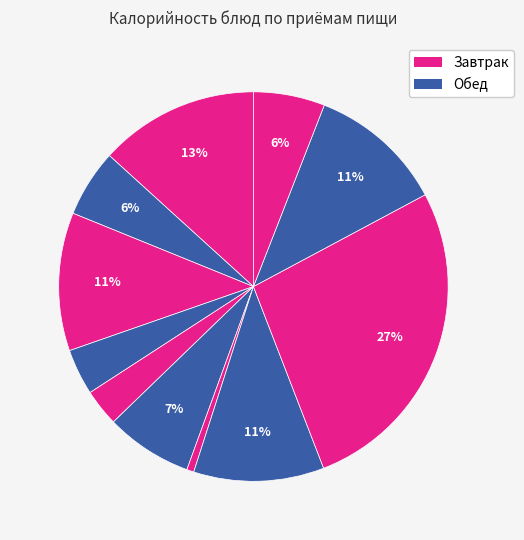

Does any single category account for the majority?

No